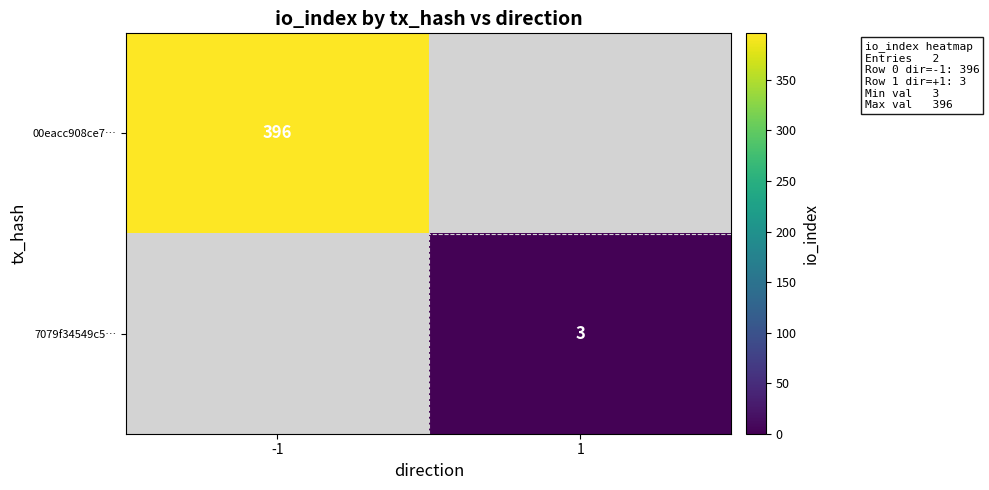

The 00eacc908ce7… series shows 529 at -1. True or false?

False